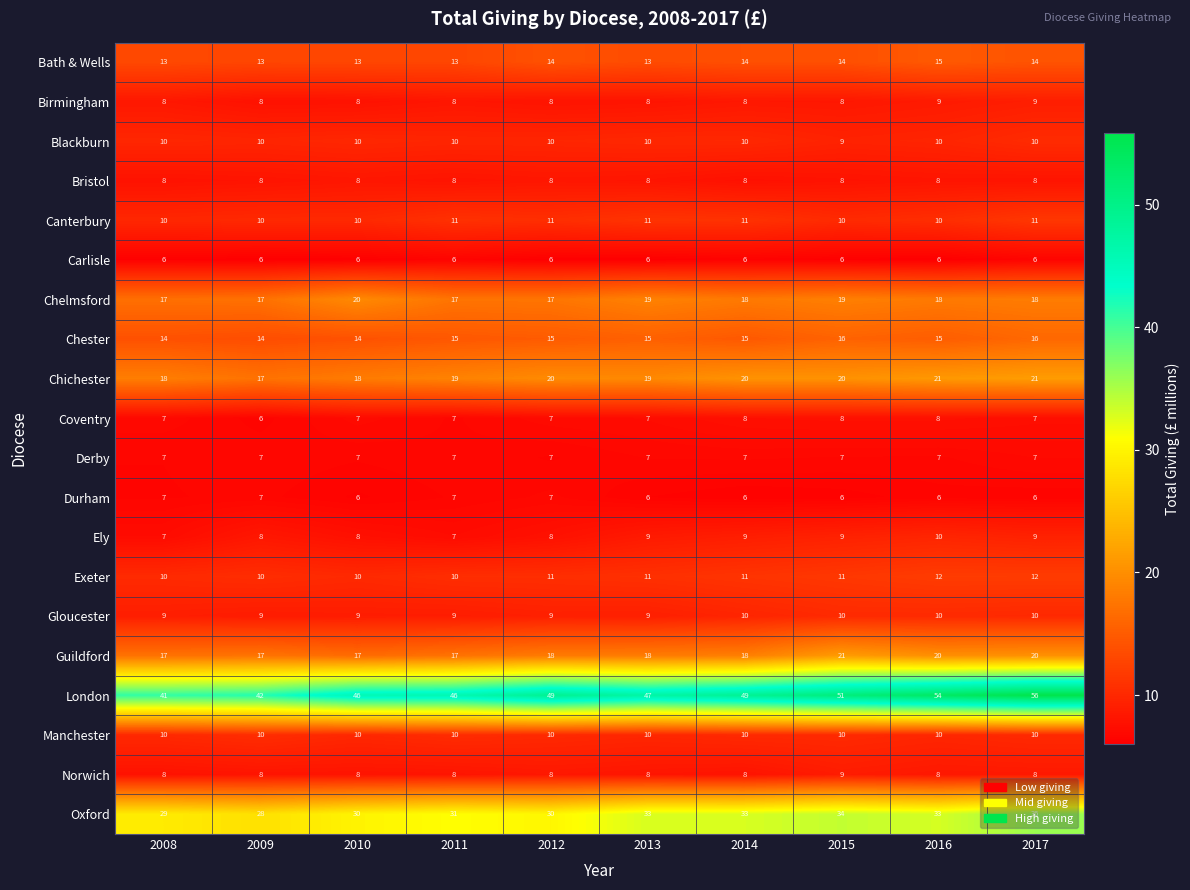

What is the maximum value shown in the chart?

56